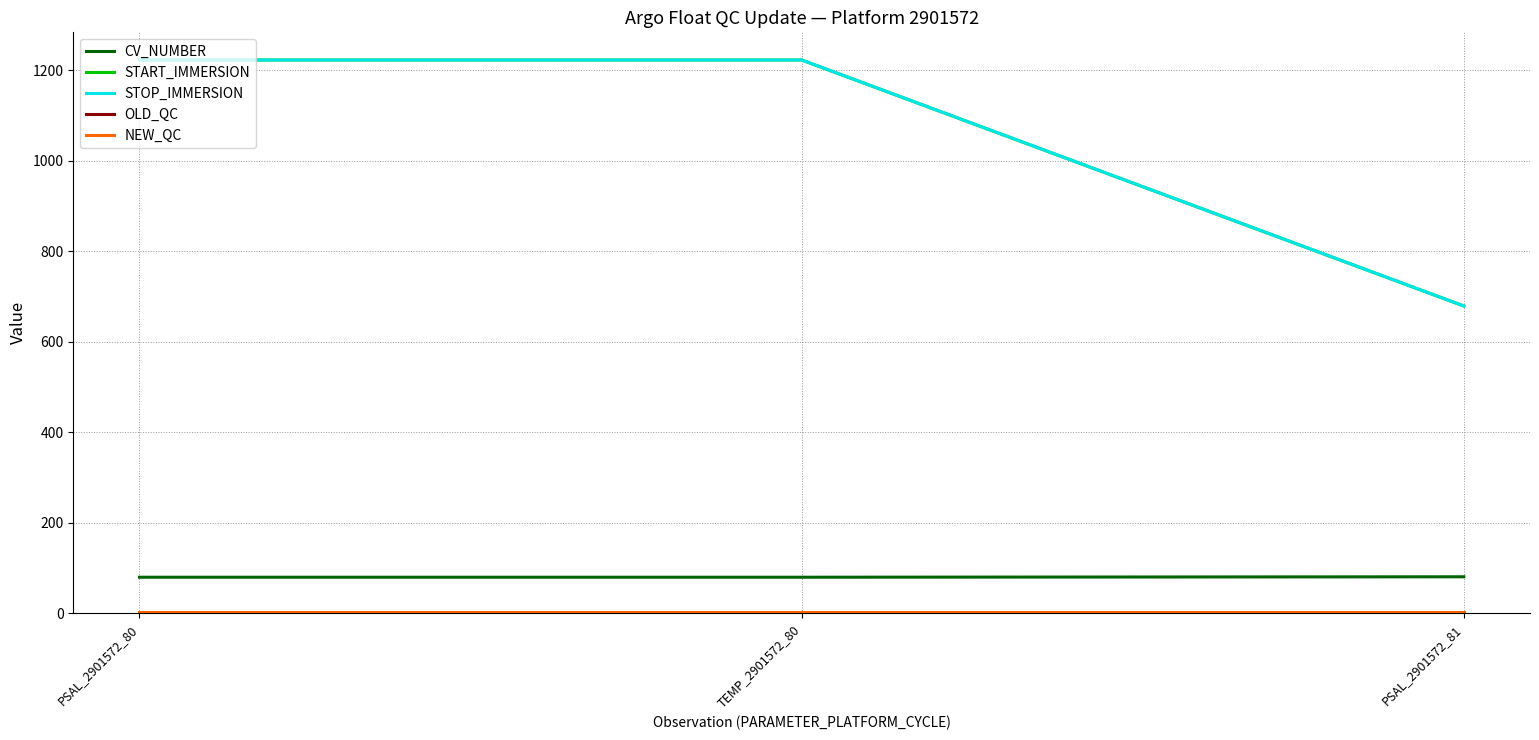

Is this an area chart (filled region under the line)?

No